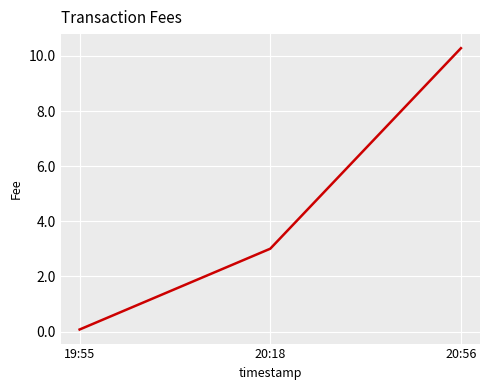

Reading left to right, list all the values displayed in this chart.

0.1	3.0	10.3